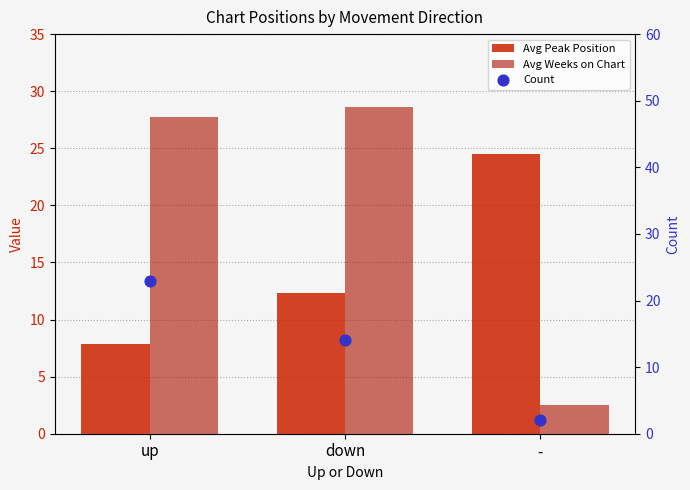

Which series has the largest total across all categories?

Avg Weeks on Chart